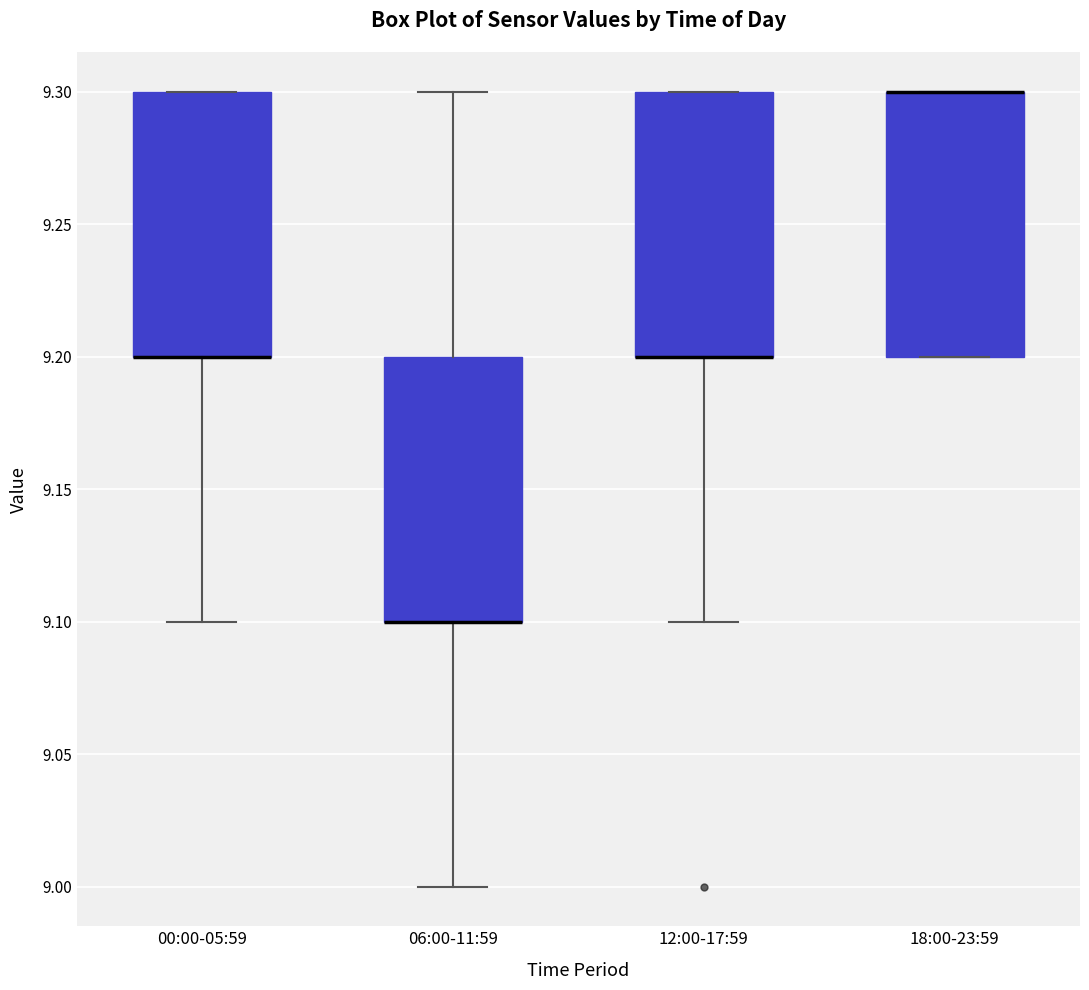

Reading left to right, transcribe this box plot: for each box, give where its median line is, the range the box spans, and where its two whiskers end, as read against the y-axis. The values are not printed on the chart, so give them approximately, as read against the axis.

00:00-05:59: median 9.2 (drawn on the box's lower edge), box 9.2 to 9.3, whiskers 9.1 to 9.3
06:00-11:59: median 9.1 (drawn on the box's lower edge), box 9.1 to 9.2, whiskers 9.0 to 9.3
12:00-17:59: median 9.2 (drawn on the box's lower edge), box 9.2 to 9.3, whiskers 9.1 to 9.3
18:00-23:59: median 9.3 (drawn on the box's upper edge), box 9.2 to 9.3, whiskers 9.2 to 9.3